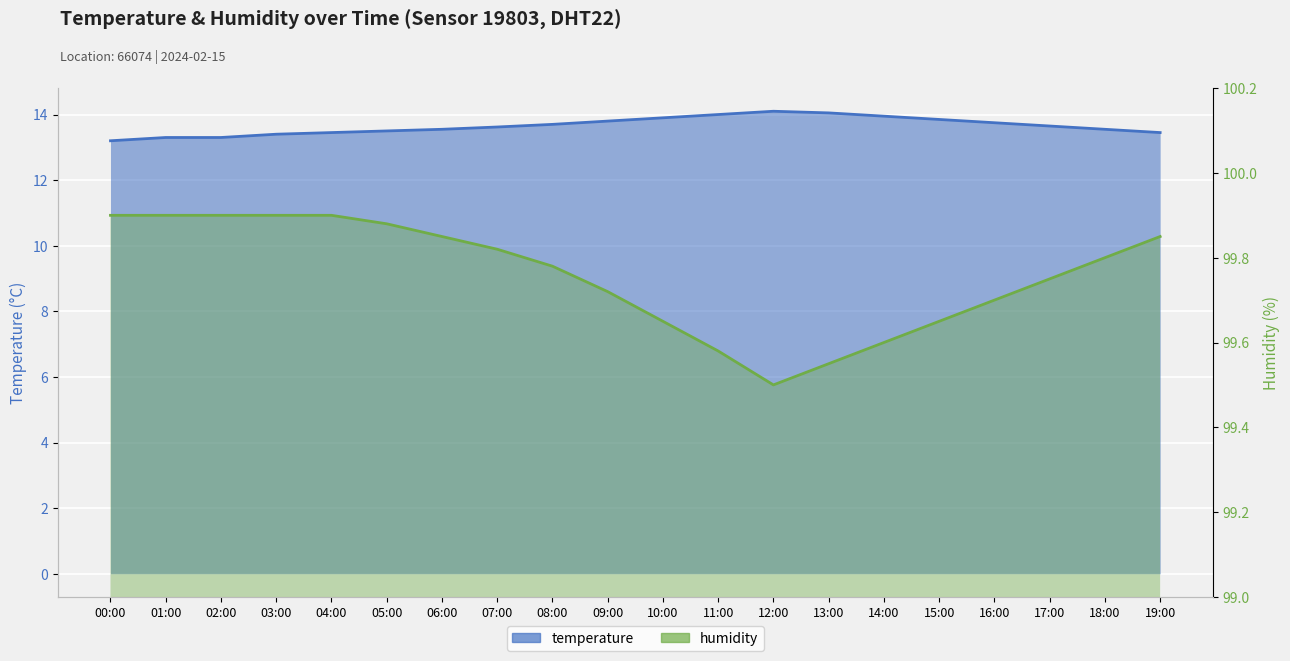

What are all the series names shown in the legend?

temperature, humidity